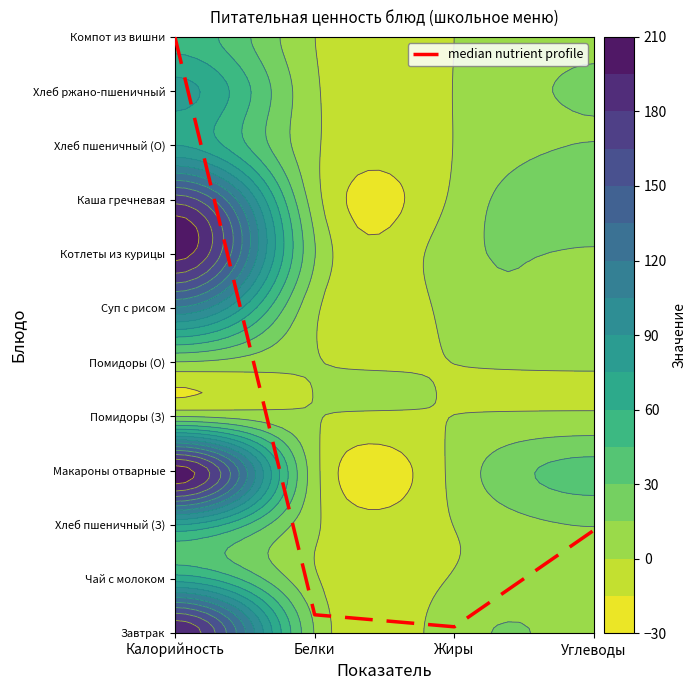

Which category has the lowest value across all series?

Жиры